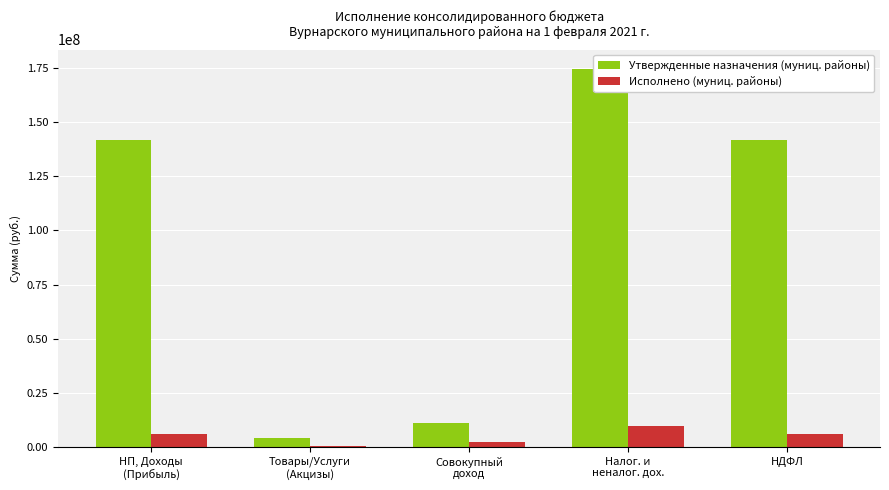

How many groups of bars are there?

5